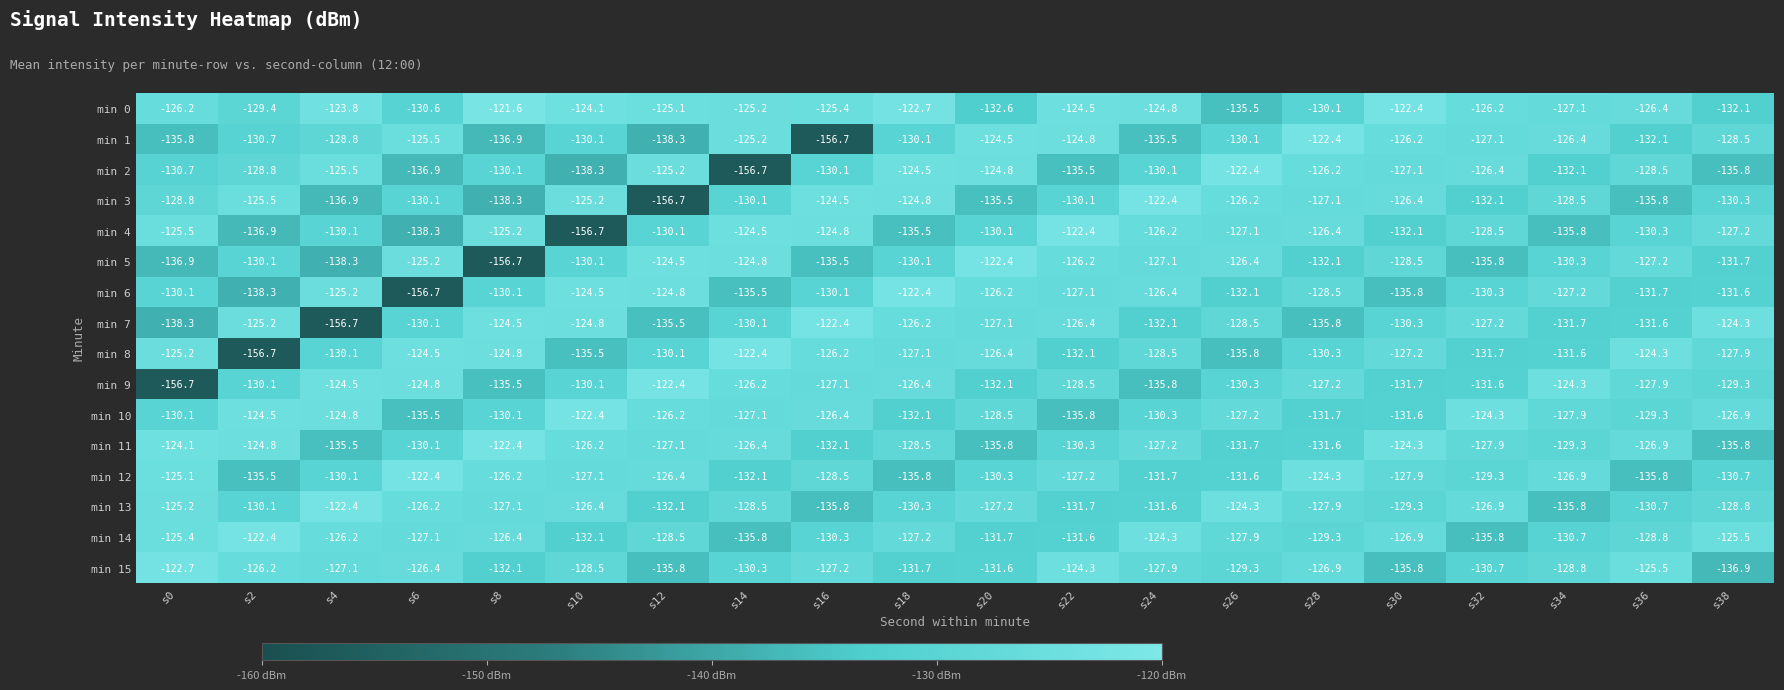

At how many categories does at least one series exceed -126?

20